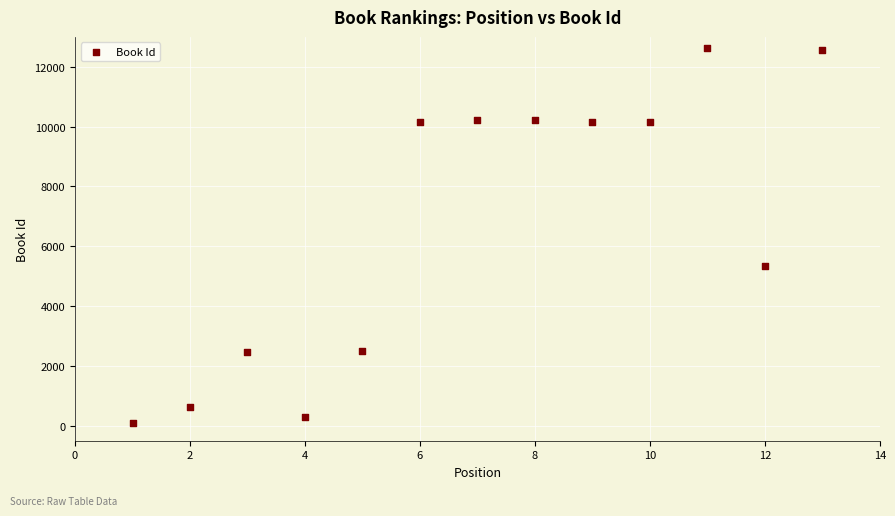

What Y value in the scatter plot is closest to 6365?

5348